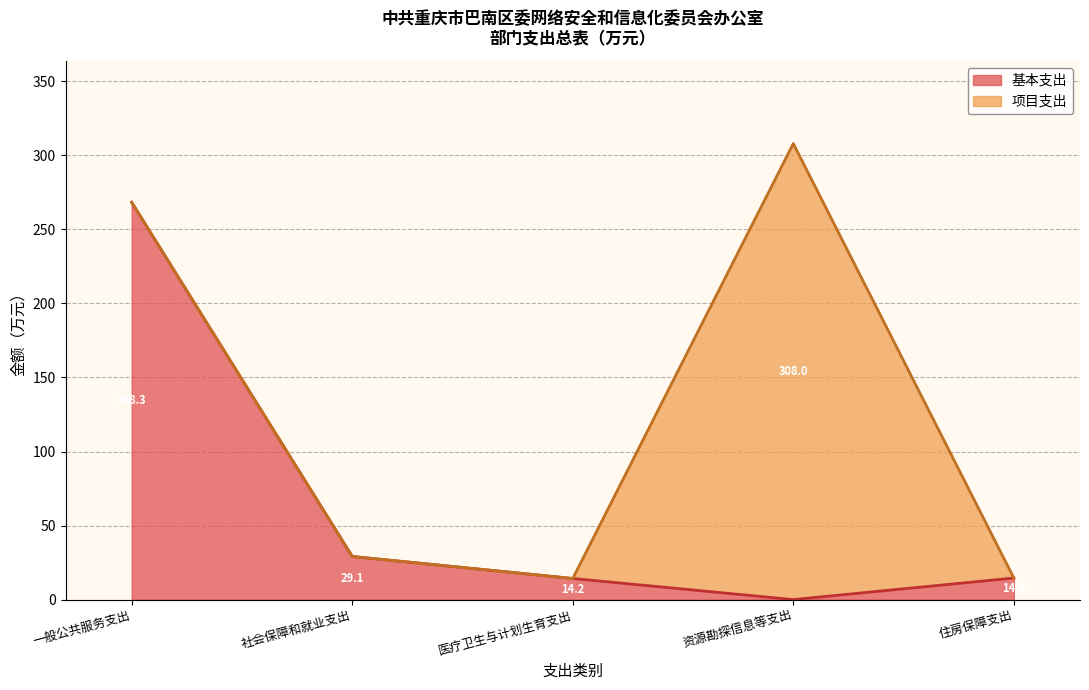

Rank the categories by value from lowest to highest.

资源勘探信息等支出, 医疗卫生与计划生育支出, 住房保障支出, 社会保障和就业支出, 一般公共服务支出